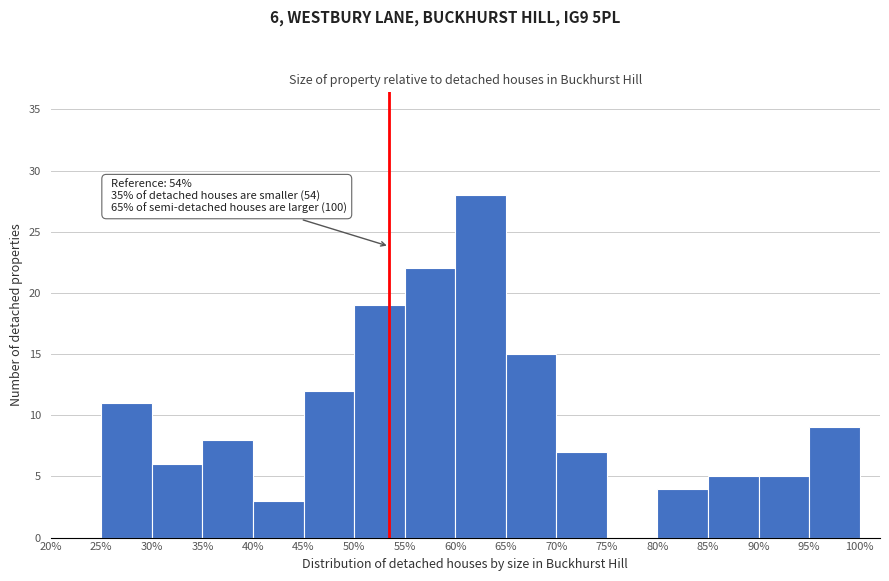

Which range on the x-axis has the tallest bar?

60% to 65%